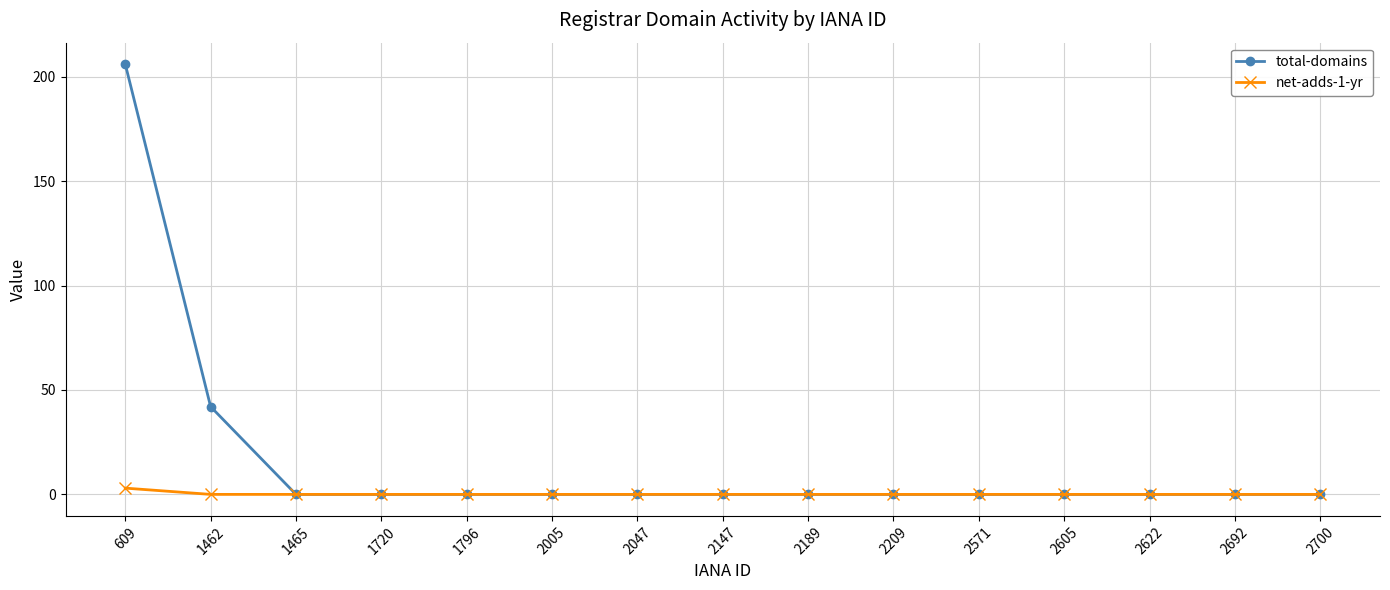

Rank the series by their average value, from lowest to highest.

net-adds-1-yr, total-domains